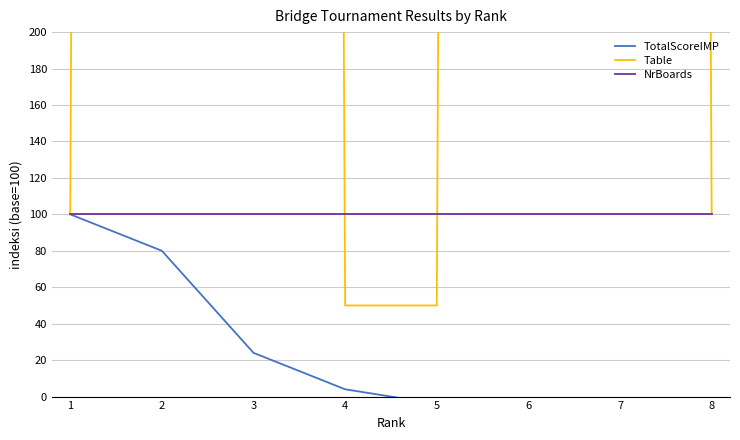

Read the Table value at 2, to the nearest 100.

10000